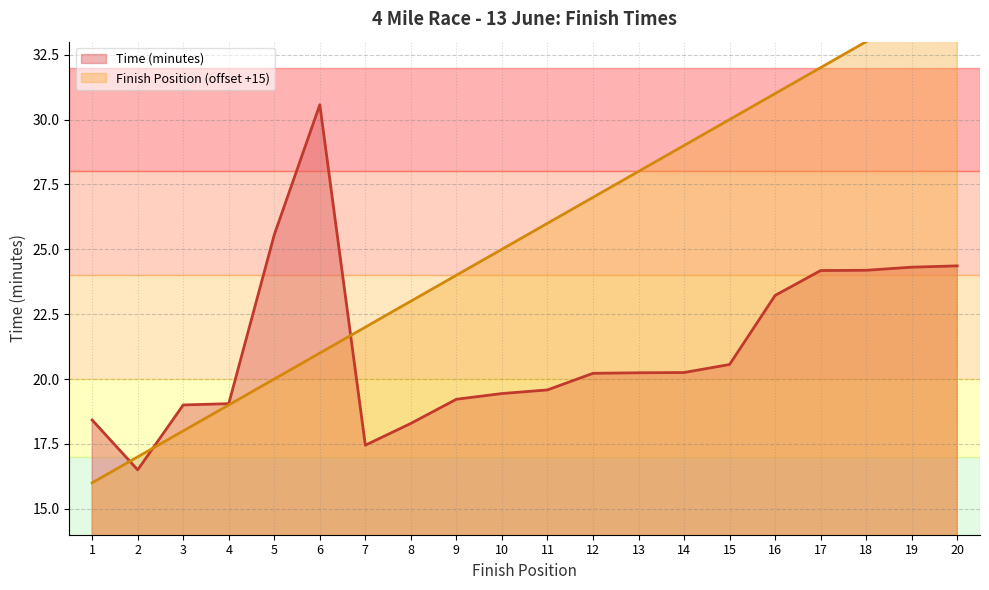

True or false: Time (minutes) has a value of 19.0 at 3.

True